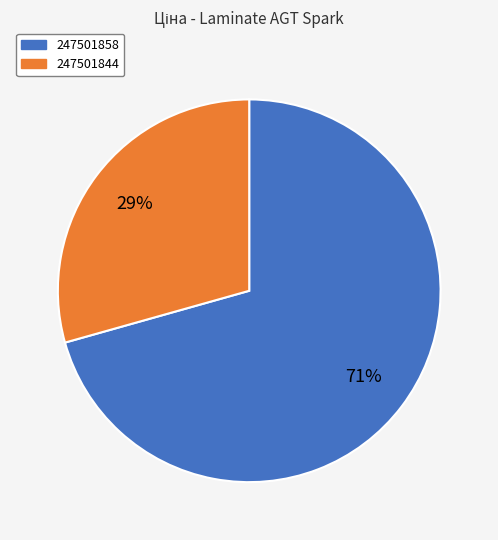

What percentage is the 247501844 slice, to the nearest percent?

29%